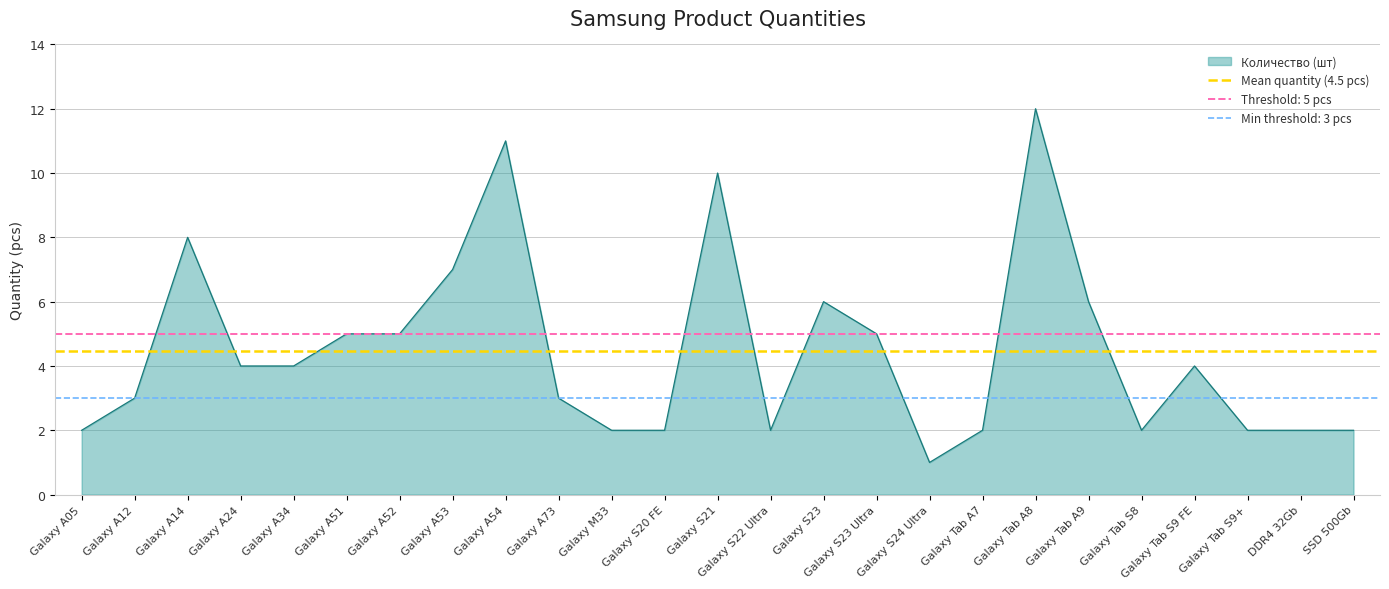

True or false: Количество (шт) has a value of 4 at Galaxy A34.

True